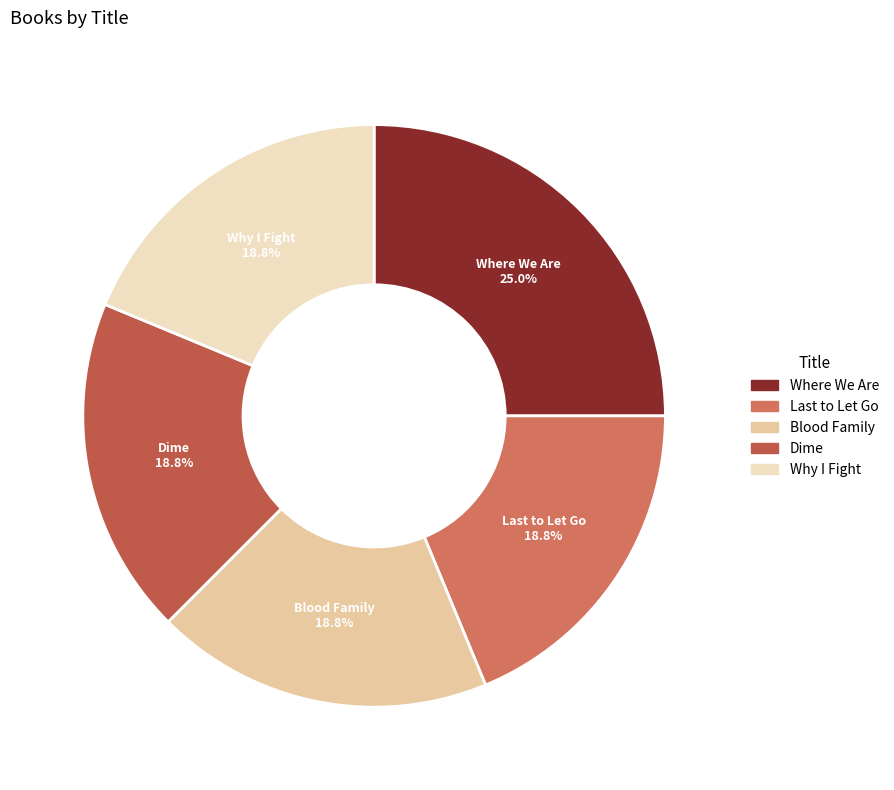

To the nearest percent, what percentage of the pie is Why I Fight?

19%